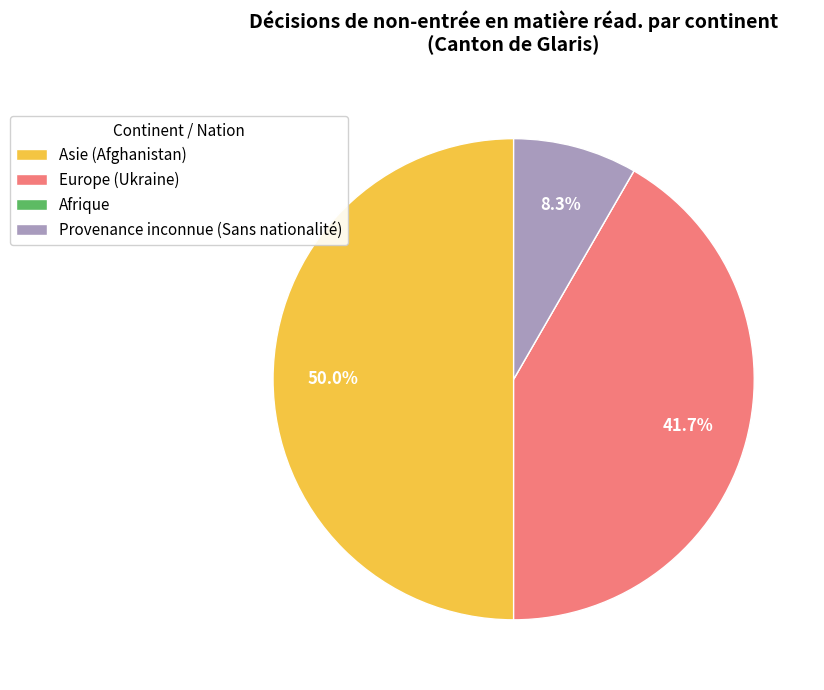

Does Provenance inconnue (Sans nationalité) account for over 50% of the chart?

No